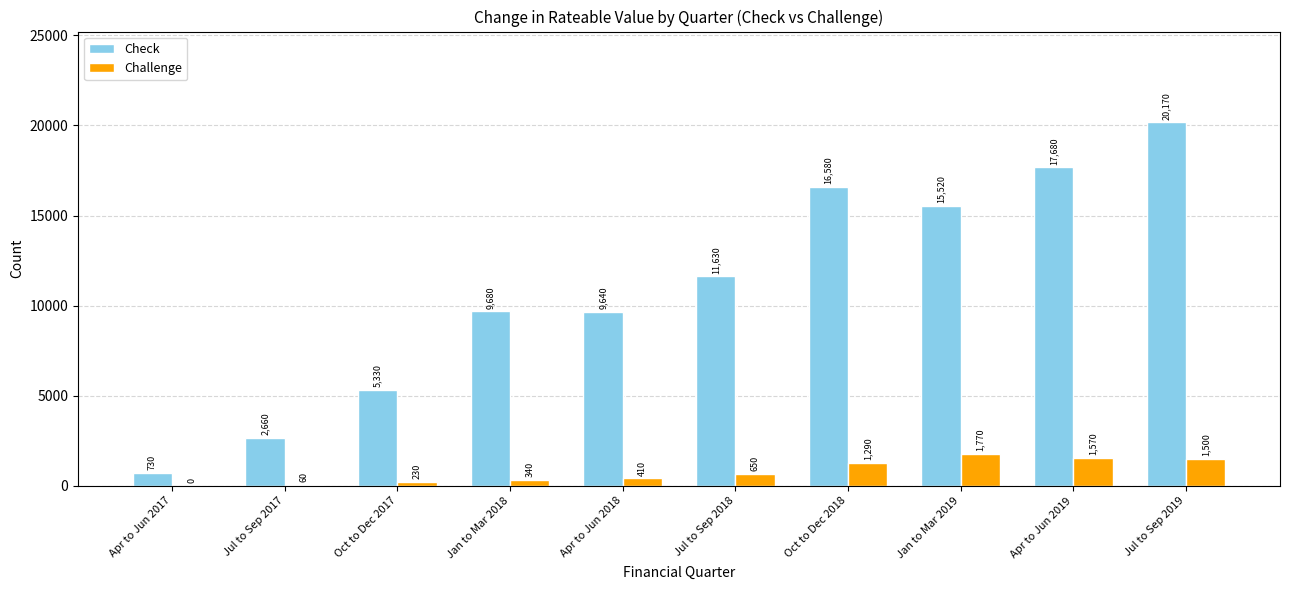

What is the sum of all Check values?

109620